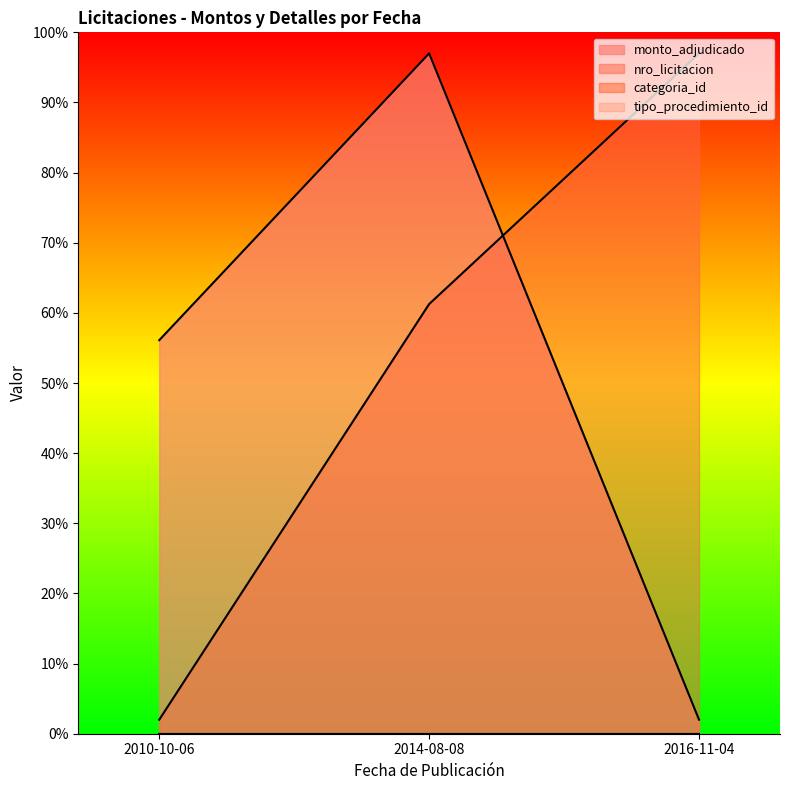

Is it true that nro_licitacion equals 2.0 at 2010-10-06?

True